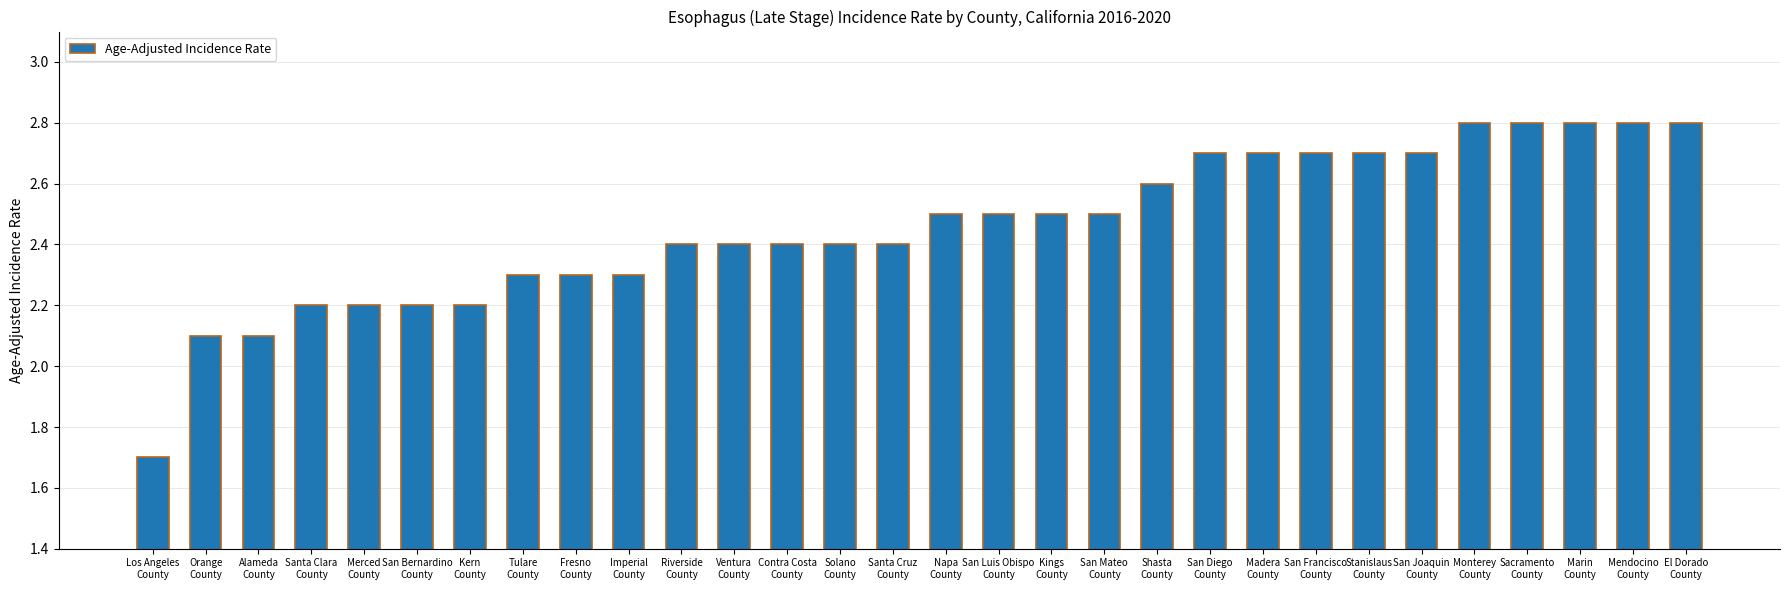

Approximately how many times larger is the value at Santa Cruz
County compared to Solano
County?

1.0